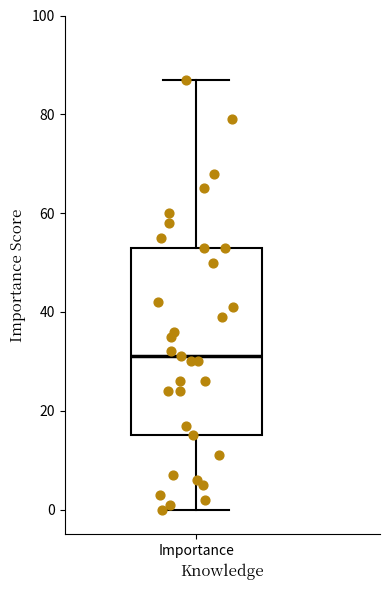

Transcribe this box plot: give where the median line is, the range the box spans, and where the two whiskers end, as read against the y-axis. The values are not printed on the chart, so give them approximately, as read against the axis.

median 32, box 16 to 54, whiskers 0 to 88